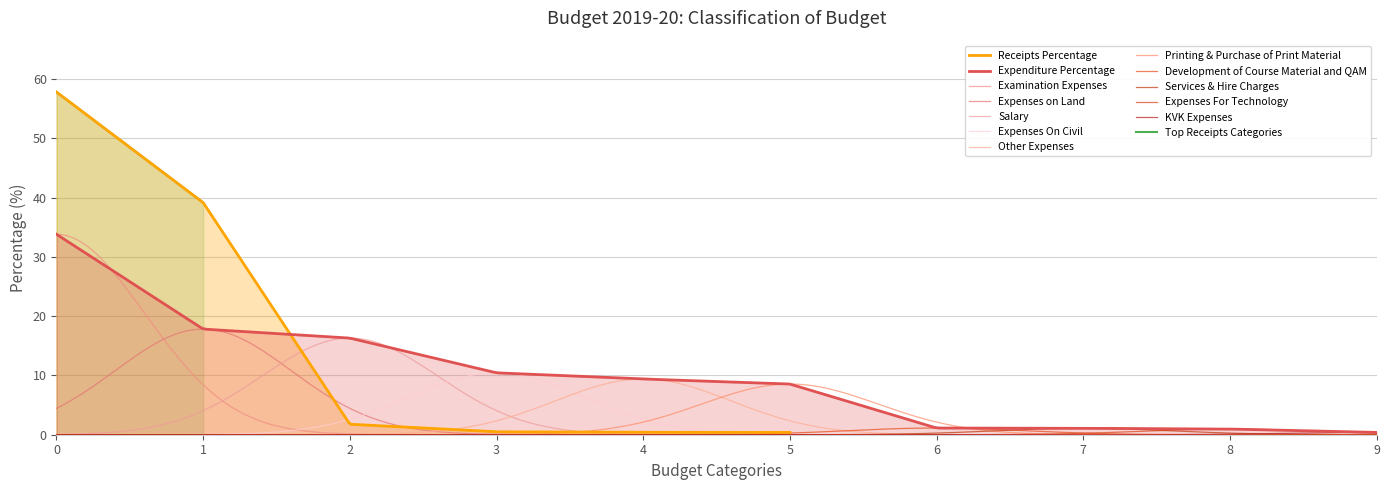

Is it true that the value at KVK Receipts is 0.7?

False